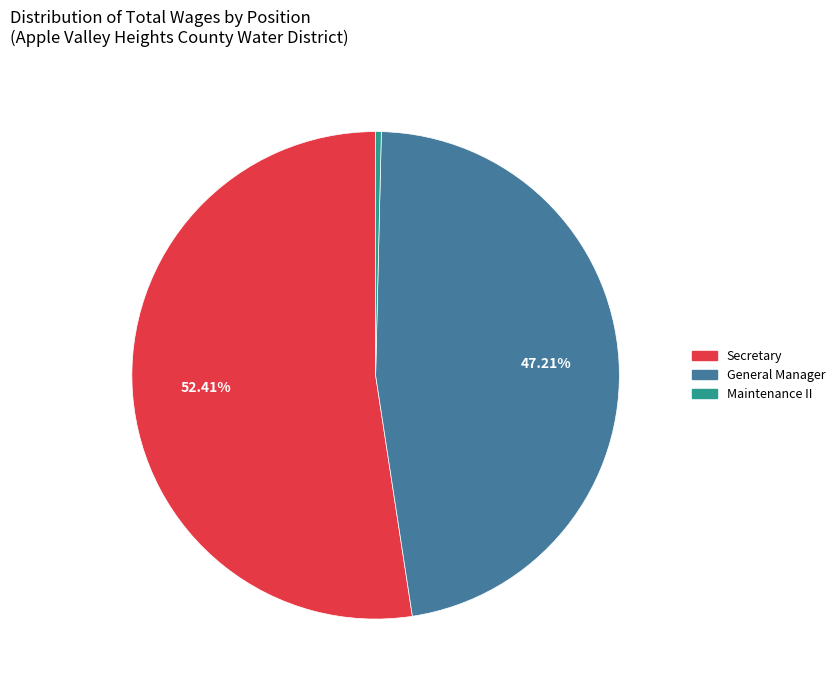

To the nearest percent, what is the difference between the Secretary and Maintenance II slice percentages?

52%